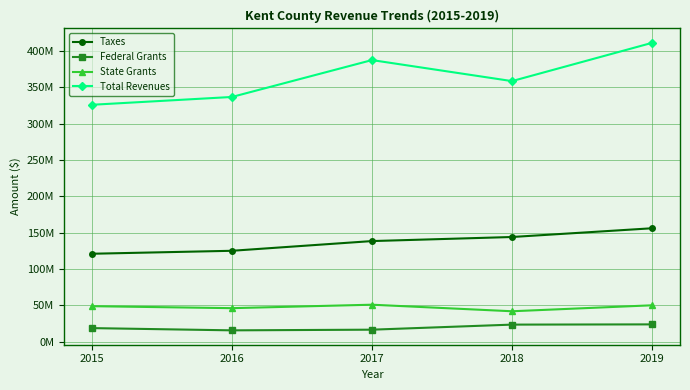

At 2019, list the series in order from largest to smallest.

Total Revenues, Taxes, State Grants, Federal Grants